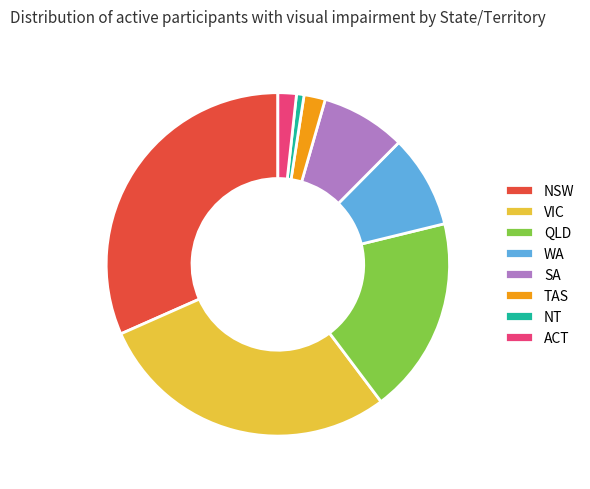

True or false: VIC accounts for 40% of the total.

False